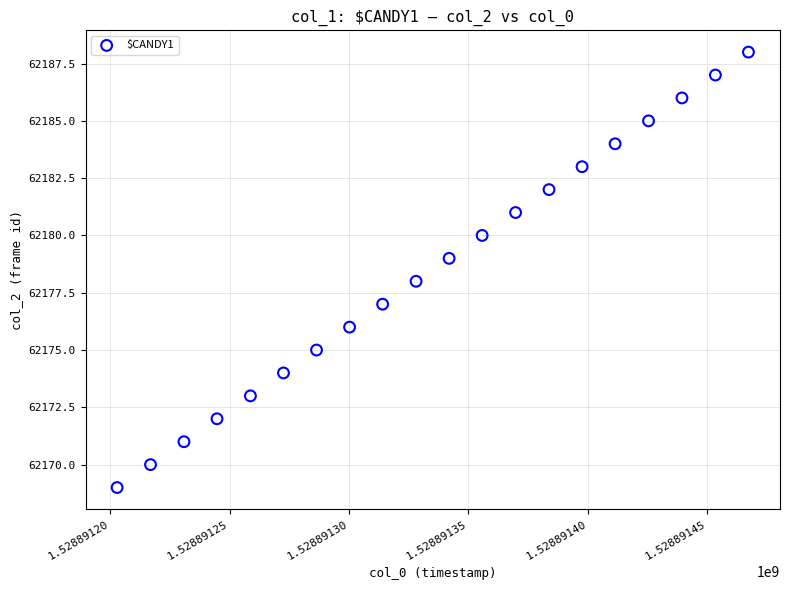

What is the range of Y values (max minus min)?

19